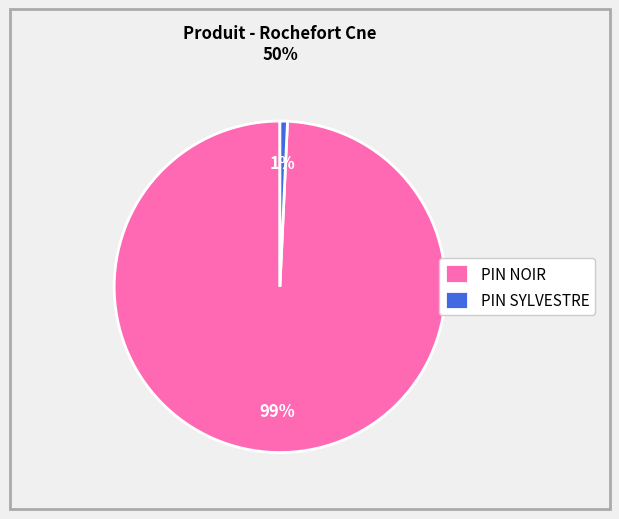

Rank the categories by value from lowest to highest.

PIN SYLVESTRE, PIN NOIR